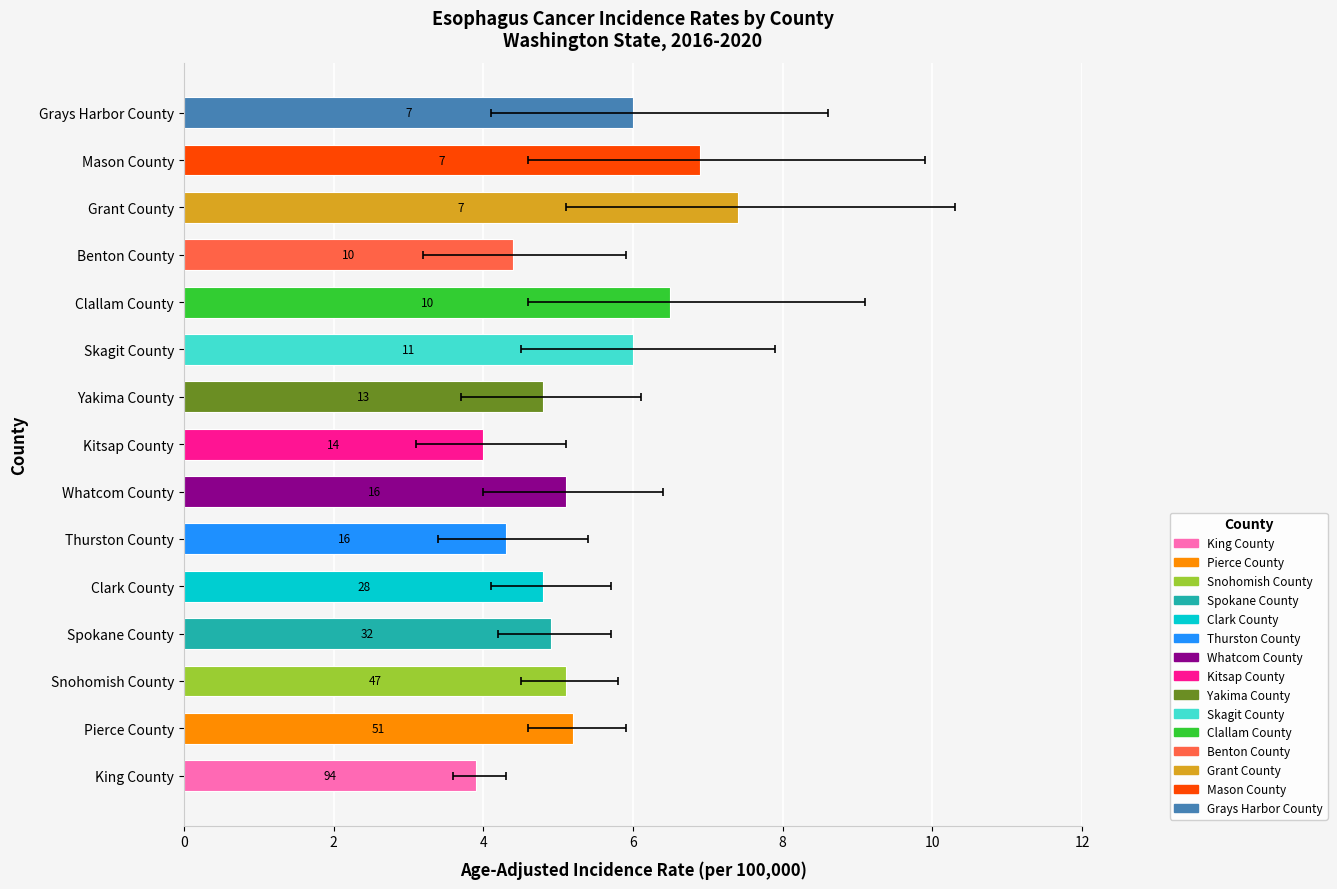

The chart shows a value of 6.5 at Clallam County. True or false?

True